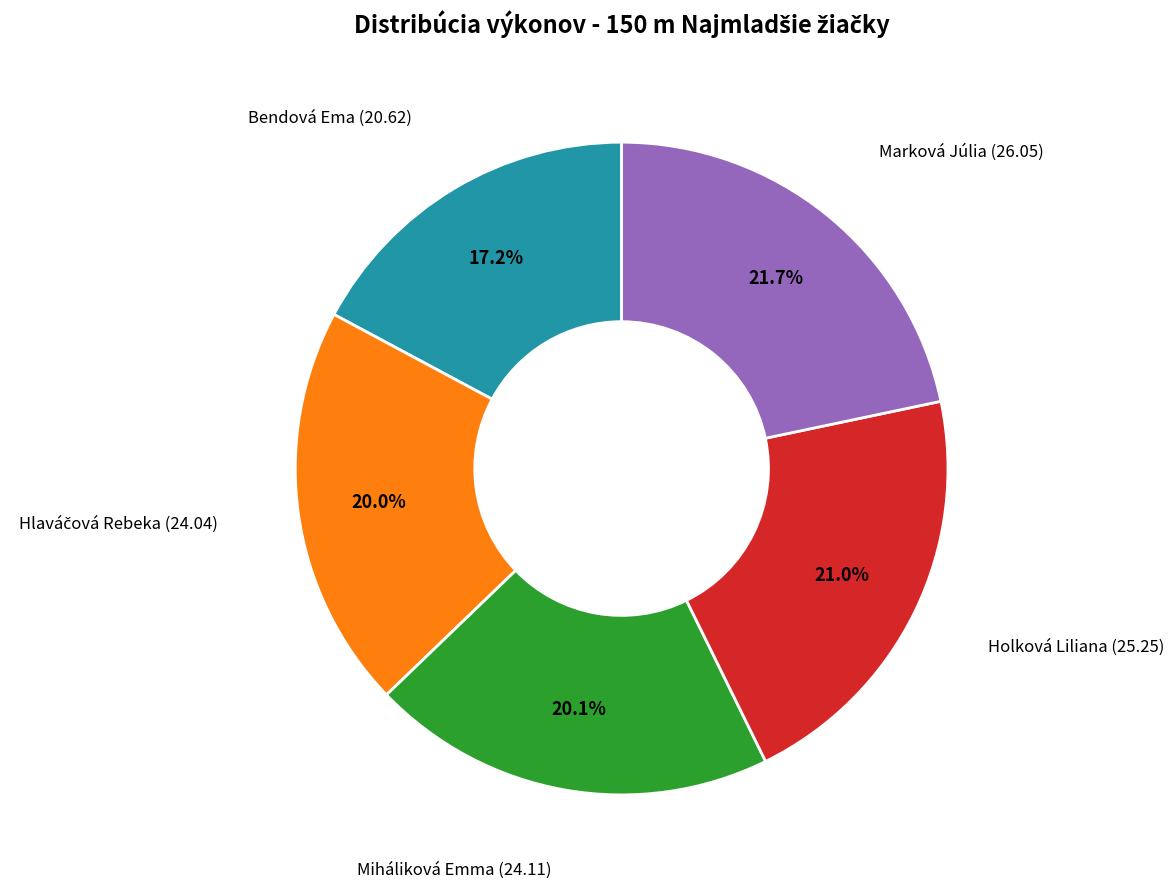

Count the number of slices in the pie.

5